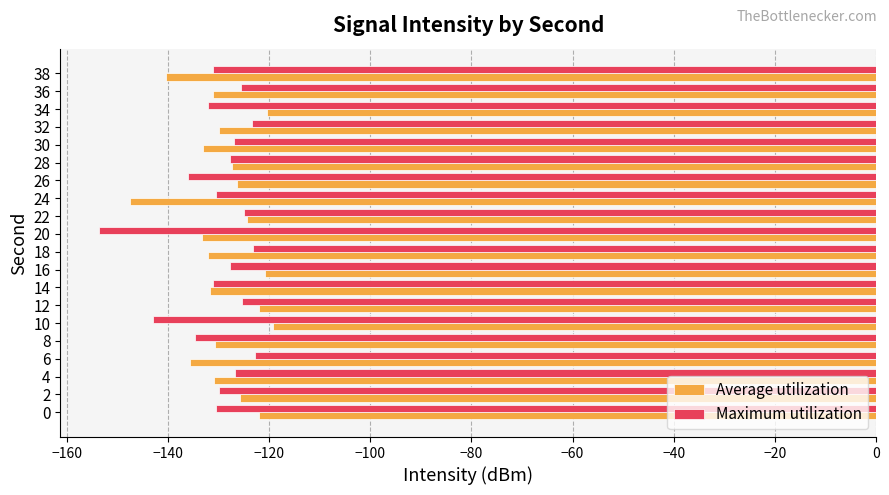

What is the sum of the Maximum utilization values at 2 and 32?

-253.3